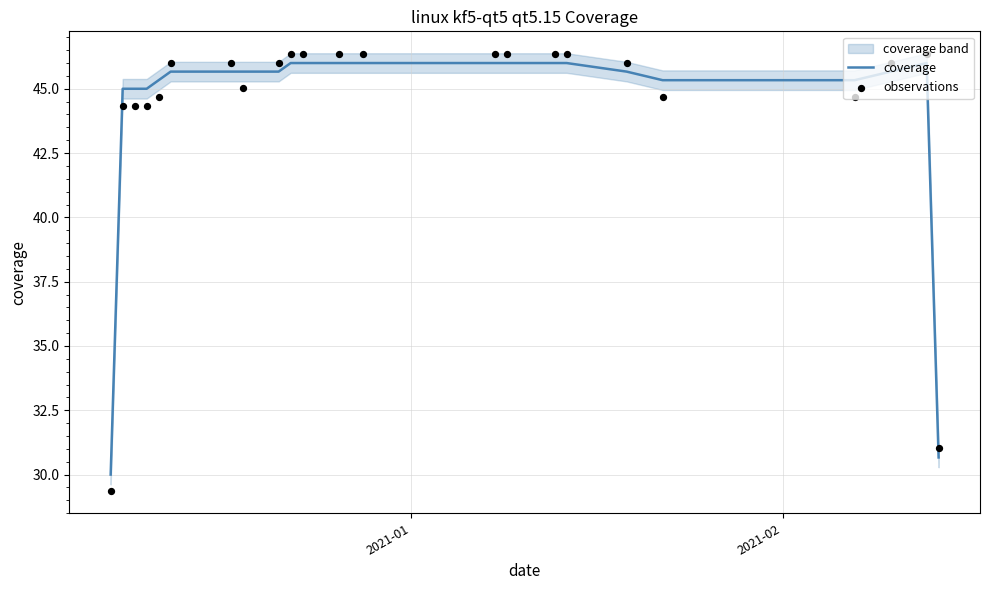

Which series reaches the minimum Y coordinate?

observations